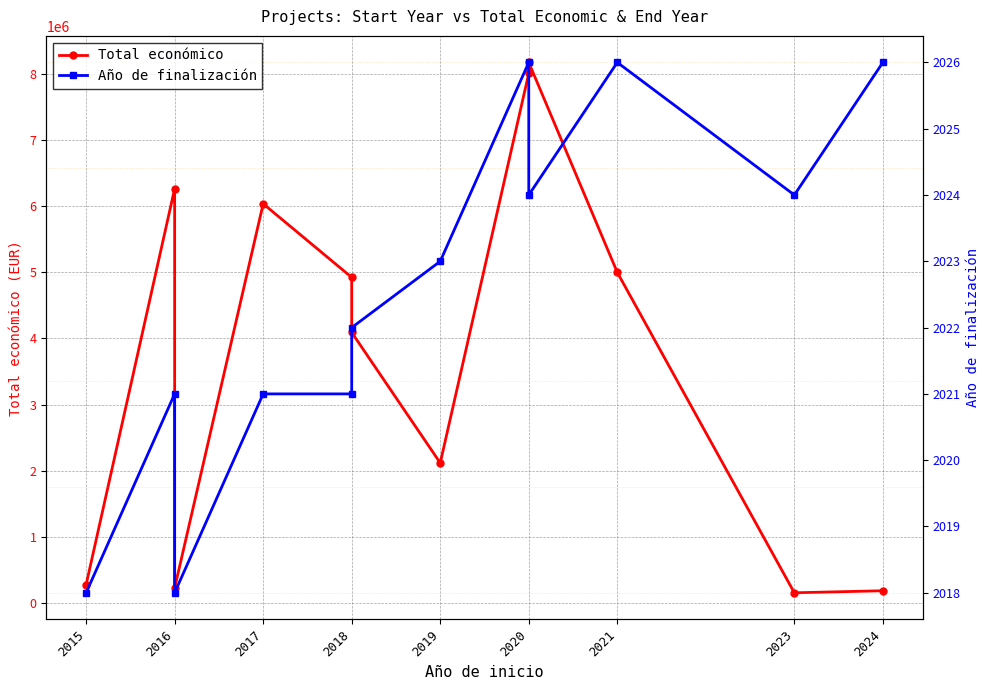

At which category does Total económico reach its first local peak?

2016